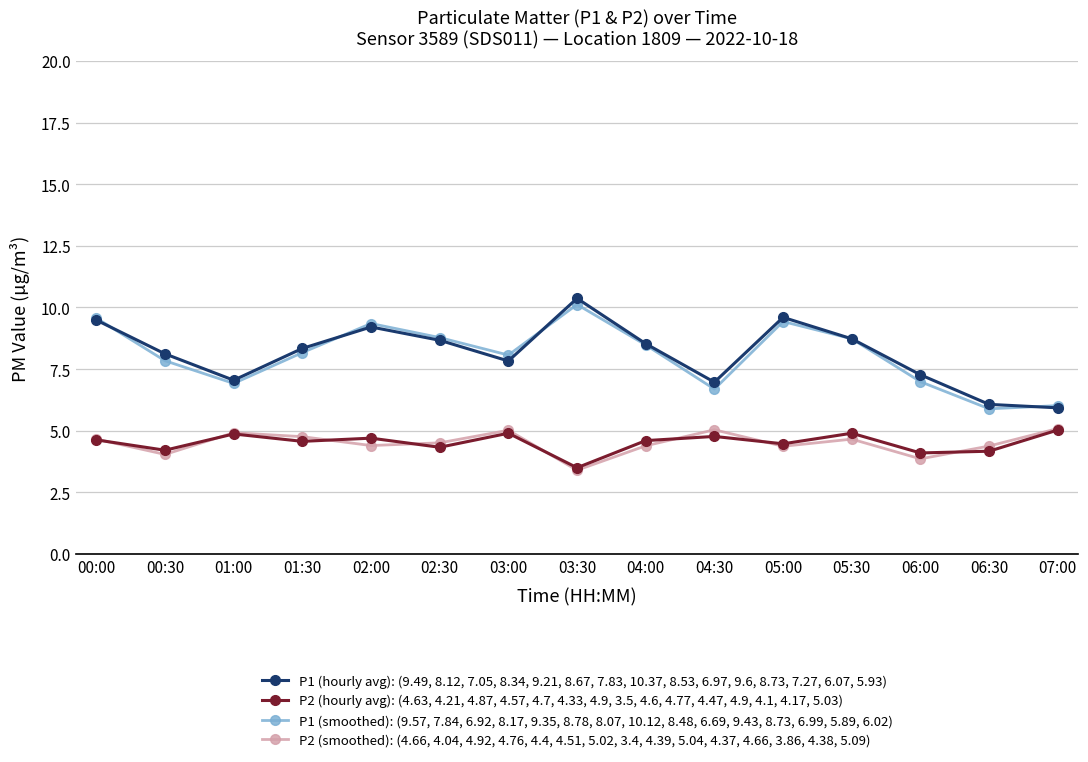

At which category does P1 (smoothed): (9.57, 7.84, 6.92, 8.17, 9.35, 8.78, 8.07, 10.12, 8.48, 6.69, 9.43, 8.73, 6.99, 5.89, 6.02) reach its first local valley?

01:00